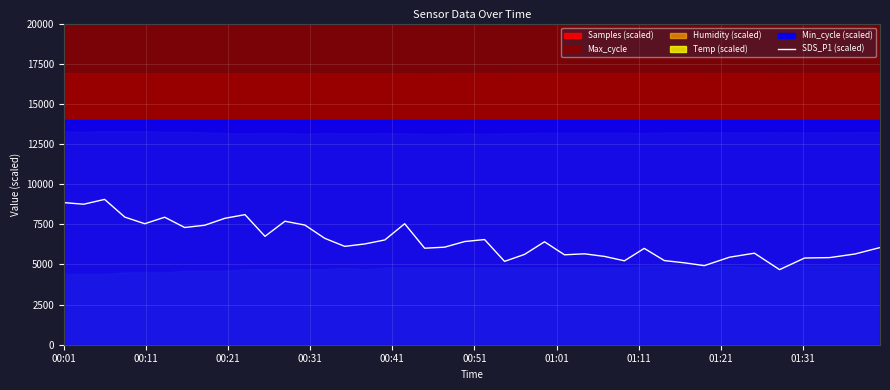

What is the minimum value for SDS_P1 (scaled)?

4675